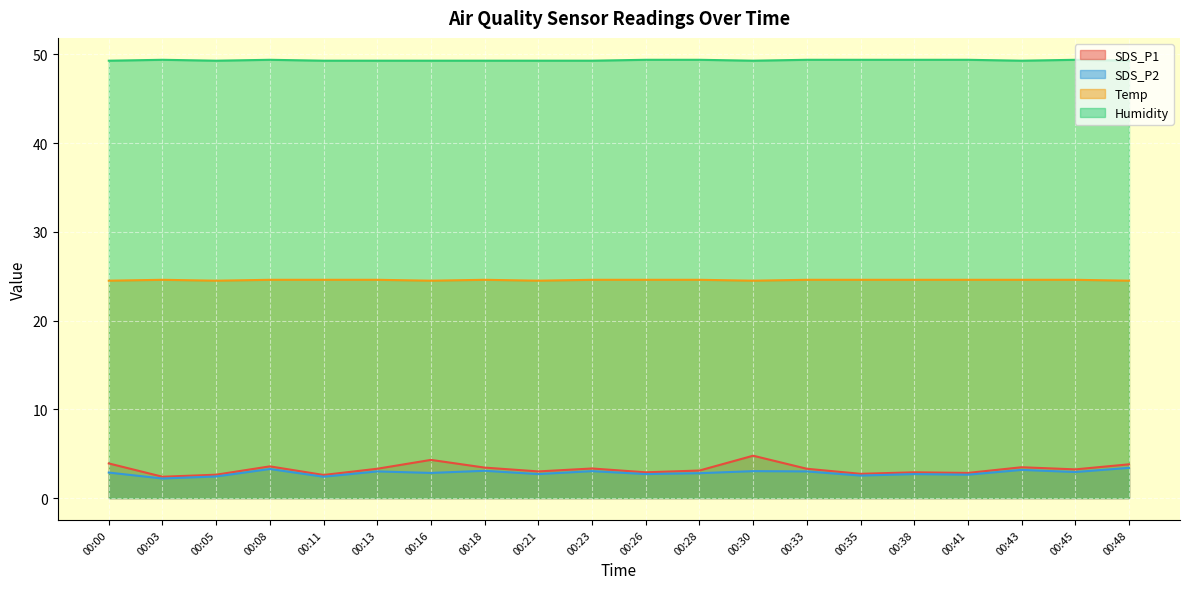

Where is Temp nearest to the value 24?

00:00